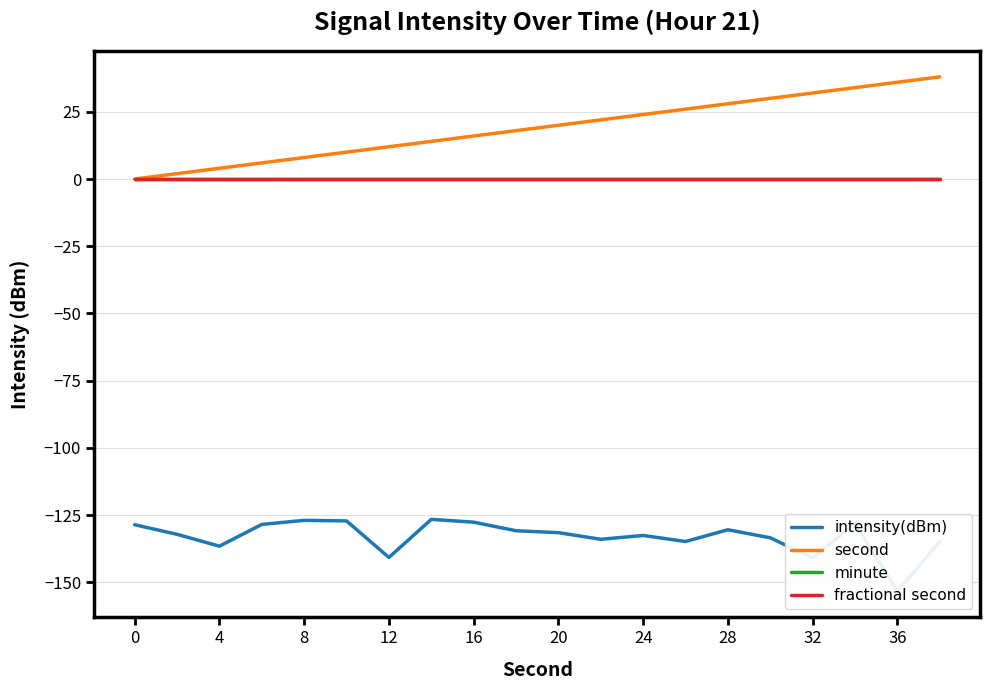

Which series has the largest range (max minus min)?

second